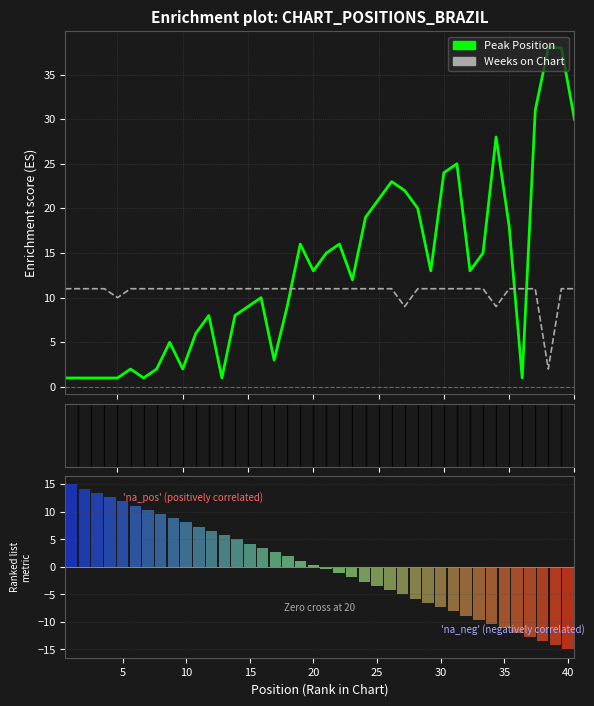

True or false: Peak Position has a value of 1.5 at 20.

False